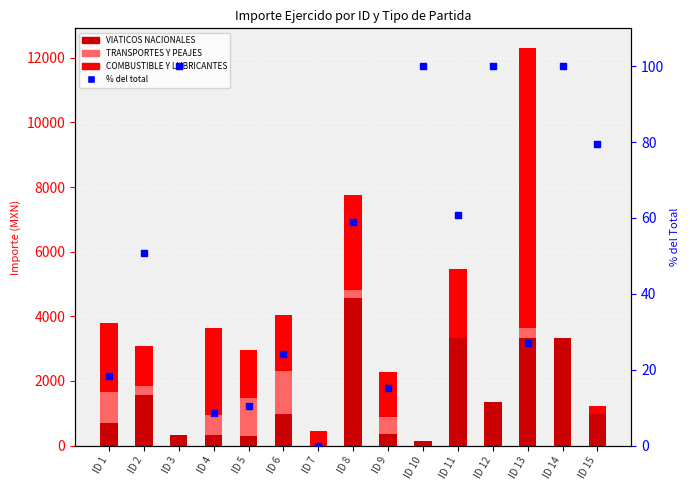

At which category is the sum across all series the highest?

ID 13